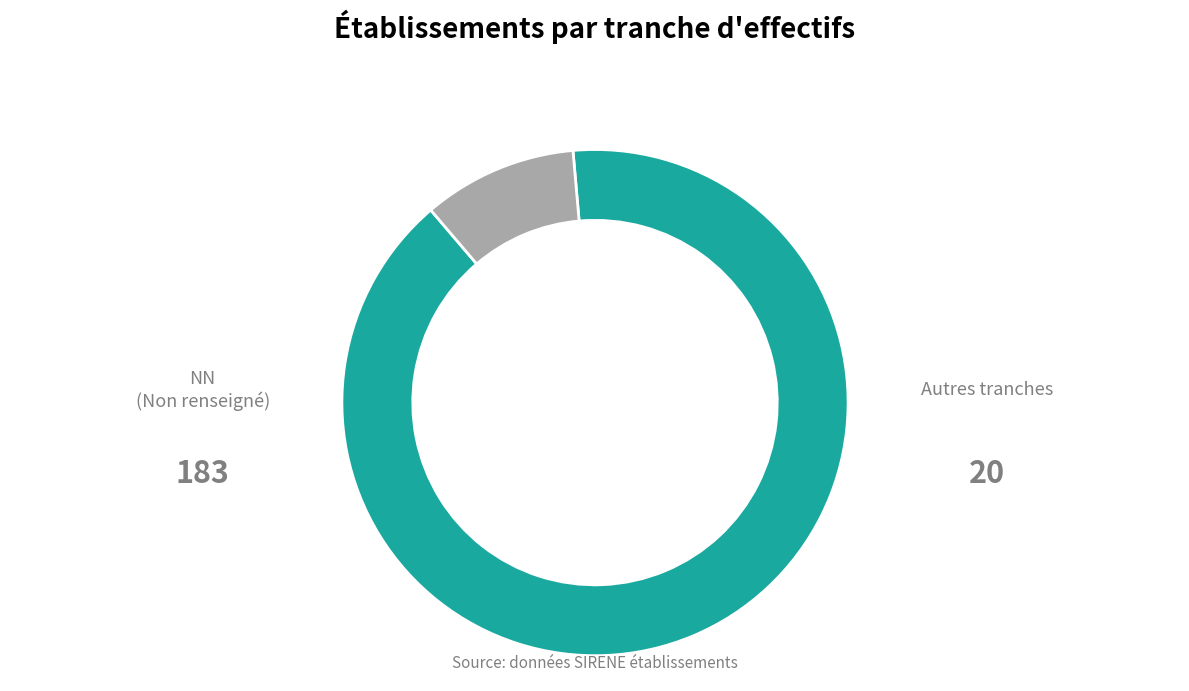

Does any single category account for the majority?

Yes